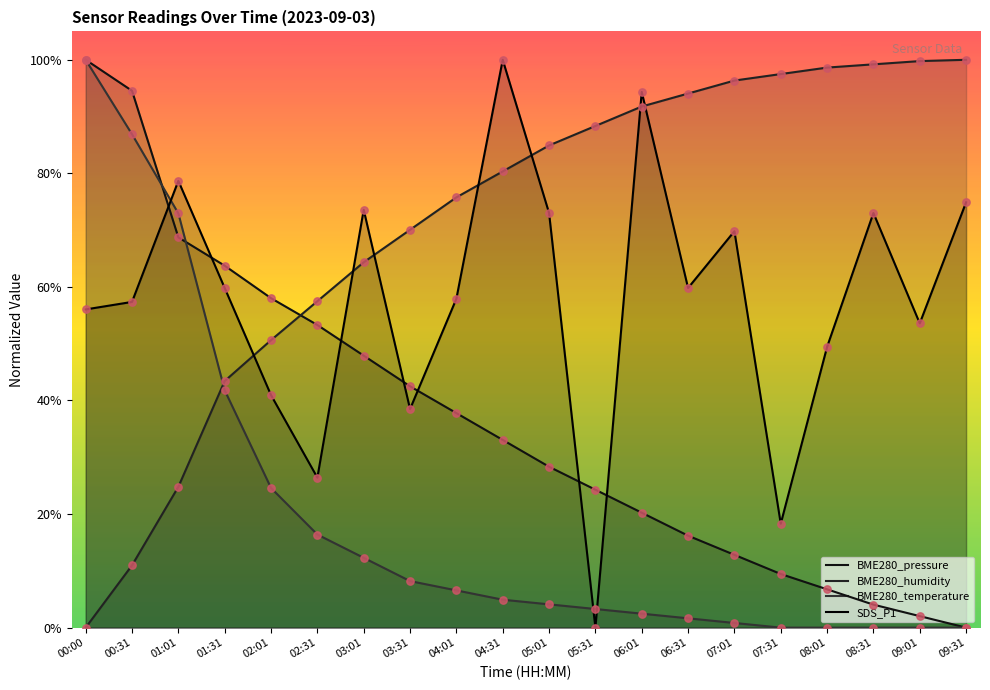

Which series contains the highest Y value?

BME280_pressure